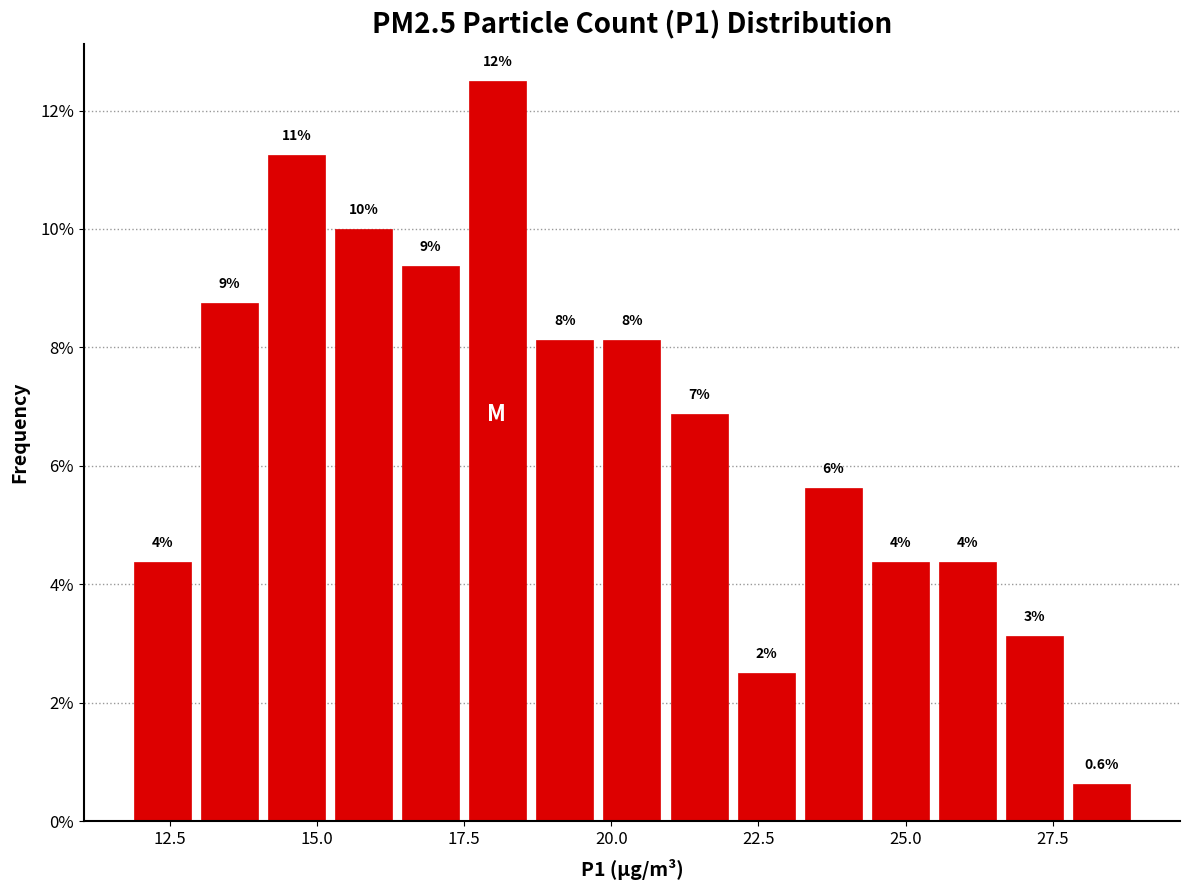

Around what value on the x-axis is the tallest bar? Give the approximate position of its centre, as read against the axis.

18.0